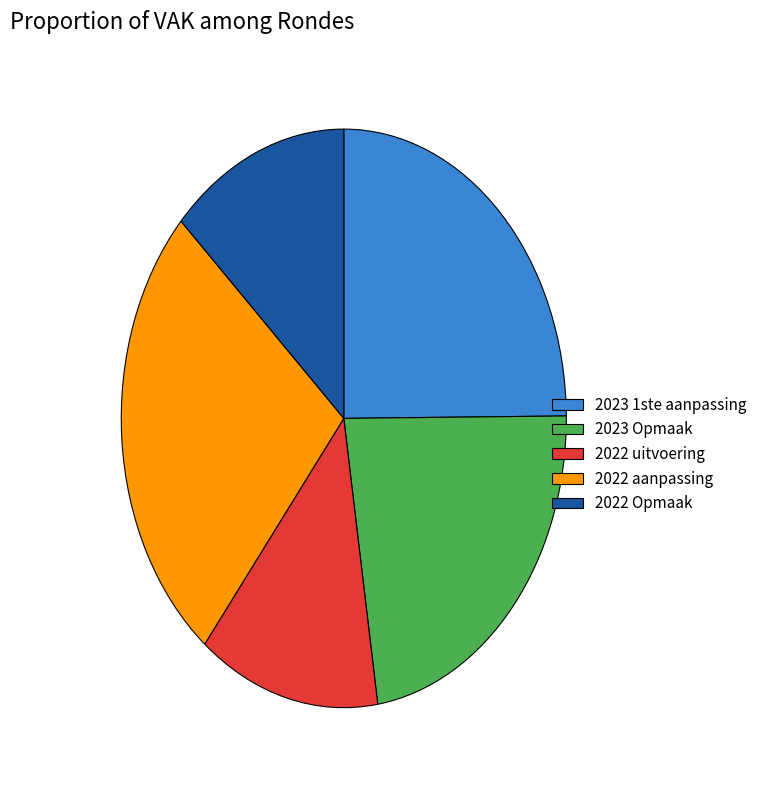

Combined, do 2022 uitvoering and 2022 aanpassing account for over 50%?

No